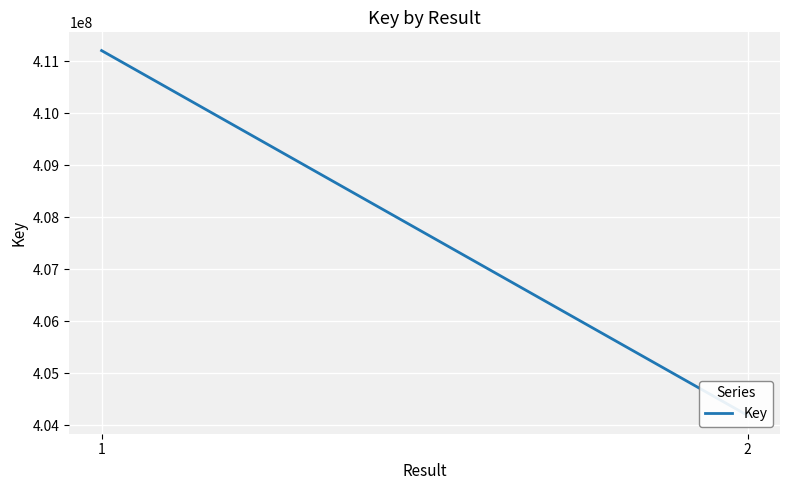

The chart shows a value of 404190231 at 2. True or false?

True